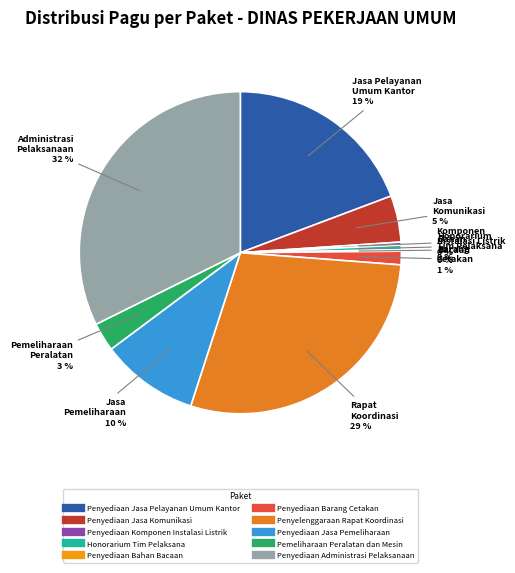

Is there any slice that represents more than half of the pie?

No